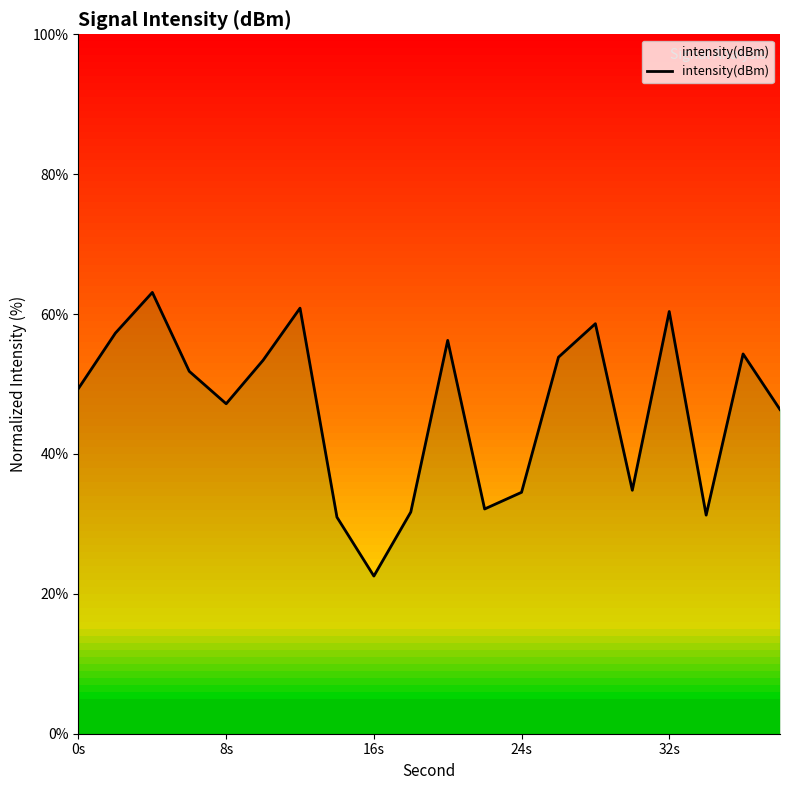

What is the minimum value shown in the chart?

22.5